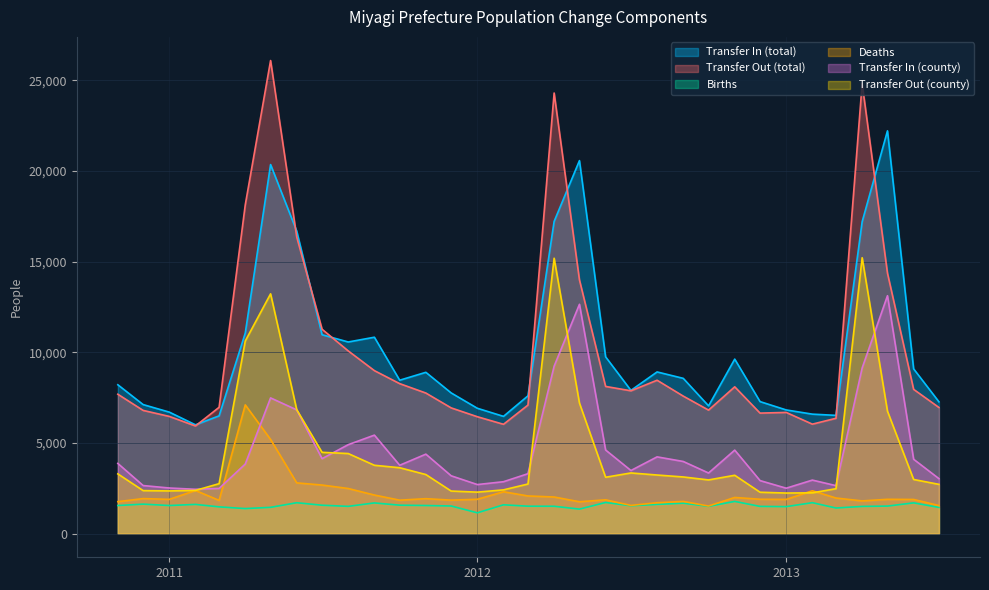

What is the smallest value displayed?

1147